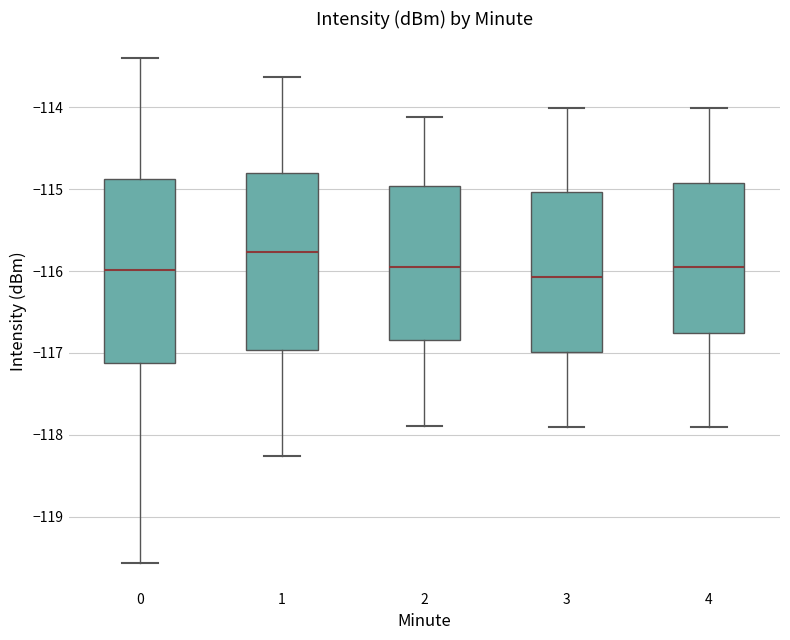

Reading left to right, read every box against the y-axis: the position of its median line, the range the box covers, and the ends of its whiskers. The values are not printed on the chart, so give them approximately, as read against the axis.

0: median -116.0, box -117.1 to -114.9, whiskers -119.6 to -113.4
1: median -115.8, box -117.0 to -114.8, whiskers -118.3 to -113.6
2: median -116.0, box -116.8 to -115.0, whiskers -117.9 to -114.1
3: median -116.1, box -117.0 to -115.0, whiskers -117.9 to -114.0
4: median -116.0, box -116.8 to -114.9, whiskers -117.9 to -114.0